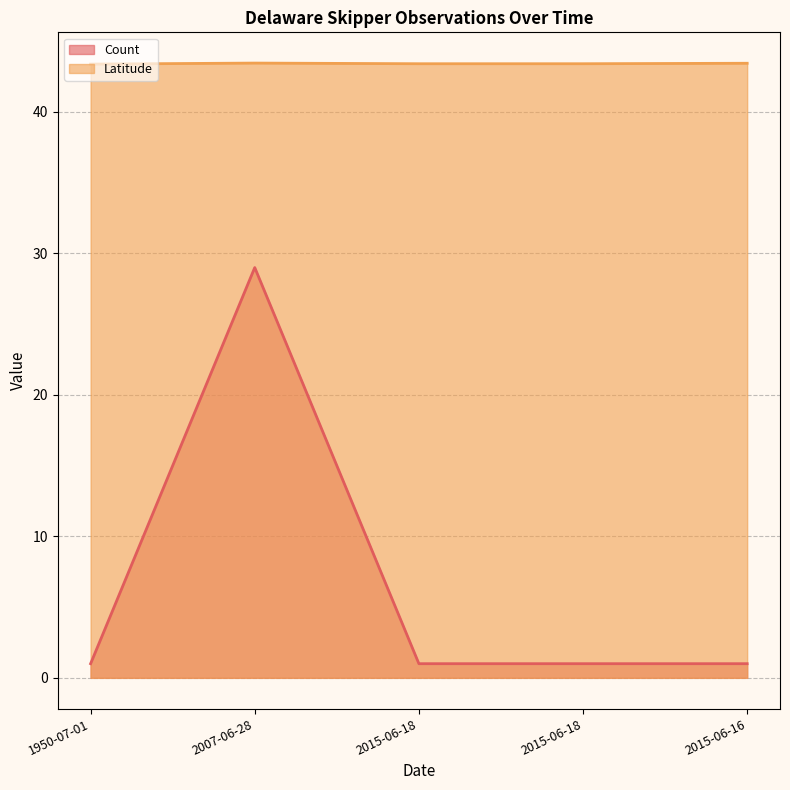

How many interior local peaks does the Count series have?

1